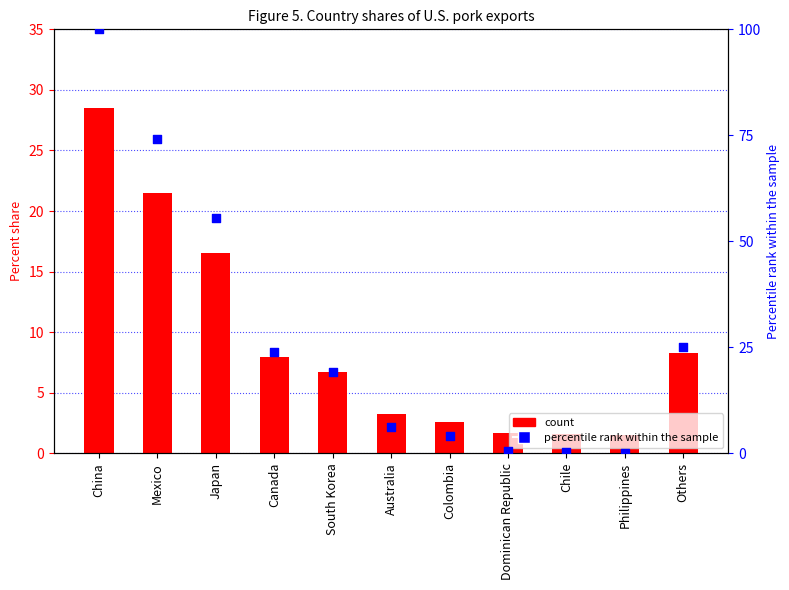

Is the value of Percent share at Dominican Republic greater than the value of percentile rank within the sample at South Korea?

No